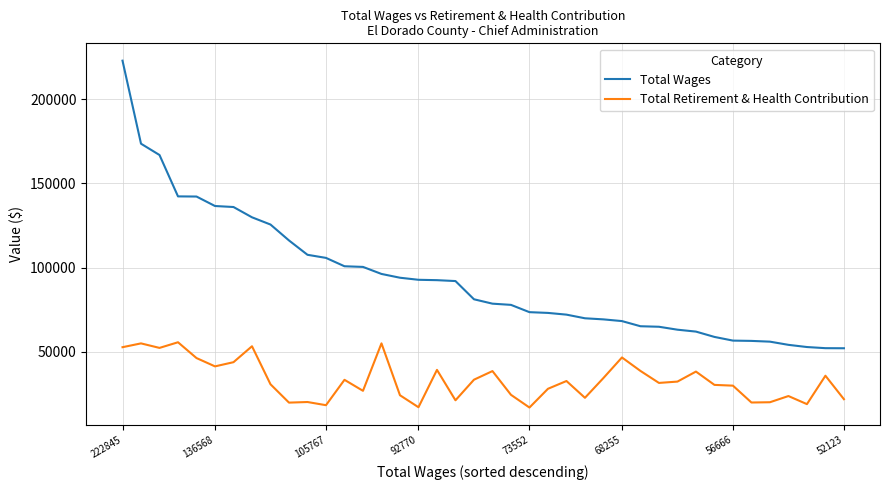

True or false: Total Wages and Total Retirement & Health Contribution cross at least once.

False